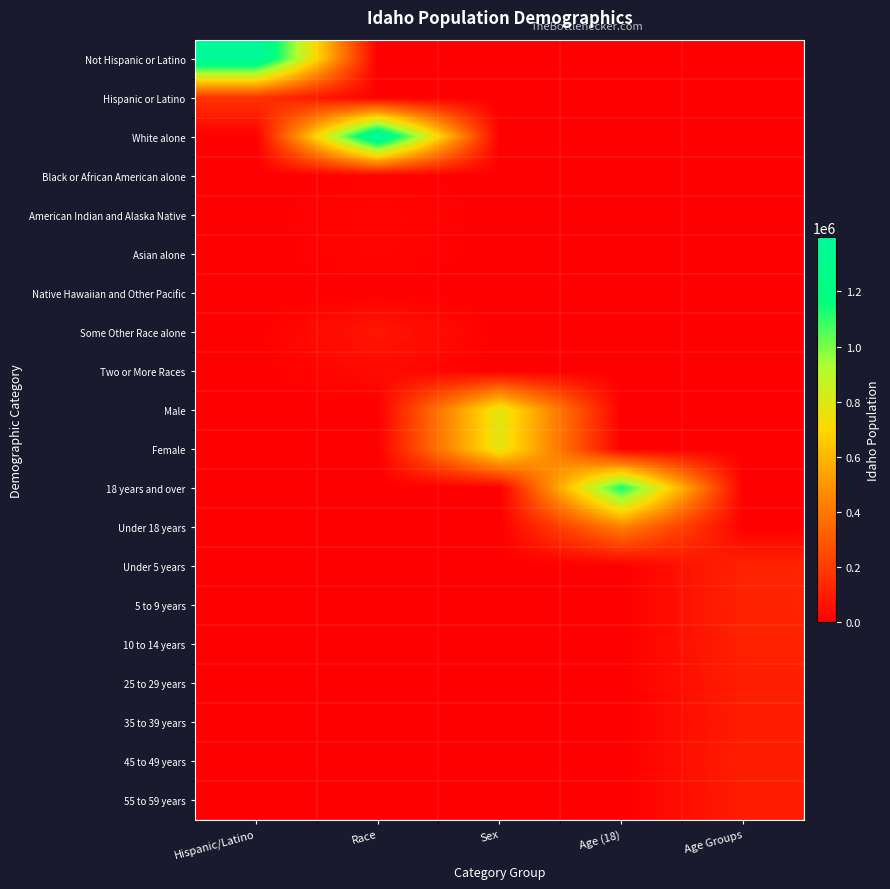

Reading left to right, list all the values displayed in this chart.

Not Hispanic or Latino: Hispanic/Latino=1391681	Race=0	Sex=0	Age (18)=0	Age Groups=0
Hispanic or Latino: Hispanic/Latino=175901	Race=0	Sex=0	Age (18)=0	Age Groups=0
White alone: Hispanic/Latino=0	Race=1396487	Sex=0	Age (18)=0	Age Groups=0
Black or African American alone: Hispanic/Latino=0	Race=9810	Sex=0	Age (18)=0	Age Groups=0
American Indian and Alaska Native: Hispanic/Latino=0	Race=21441	Sex=0	Age (18)=0	Age Groups=0
Asian alone: Hispanic/Latino=0	Race=19069	Sex=0	Age (18)=0	Age Groups=0
Native Hawaiian and Other Pacific: Hispanic/Latino=0	Race=2317	Sex=0	Age (18)=0	Age Groups=0
Some Other Race alone: Hispanic/Latino=0	Race=79523	Sex=0	Age (18)=0	Age Groups=0
Two or More Races: Hispanic/Latino=0	Race=38935	Sex=0	Age (18)=0	Age Groups=0
Male: Hispanic/Latino=0	Race=0	Sex=785324	Age (18)=0	Age Groups=0
Female: Hispanic/Latino=0	Race=0	Sex=782258	Age (18)=0	Age Groups=0
18 years and over: Hispanic/Latino=0	Race=0	Sex=0	Age (18)=1138510	Age Groups=0
Under 18 years: Hispanic/Latino=0	Race=0	Sex=0	Age (18)=429072	Age Groups=0
Under 5 years: Hispanic/Latino=0	Race=0	Sex=0	Age (18)=0	Age Groups=121772
5 to 9 years: Hispanic/Latino=0	Race=0	Sex=0	Age (18)=0	Age Groups=121195
10 to 14 years: Hispanic/Latino=0	Race=0	Sex=0	Age (18)=0	Age Groups=116955
25 to 29 years: Hispanic/Latino=0	Race=0	Sex=0	Age (18)=0	Age Groups=106734
35 to 39 years: Hispanic/Latino=0	Race=0	Sex=0	Age (18)=0	Age Groups=96845
45 to 49 years: Hispanic/Latino=0	Race=0	Sex=0	Age (18)=0	Age Groups=103560
55 to 59 years: Hispanic/Latino=0	Race=0	Sex=0	Age (18)=0	Age Groups=96997